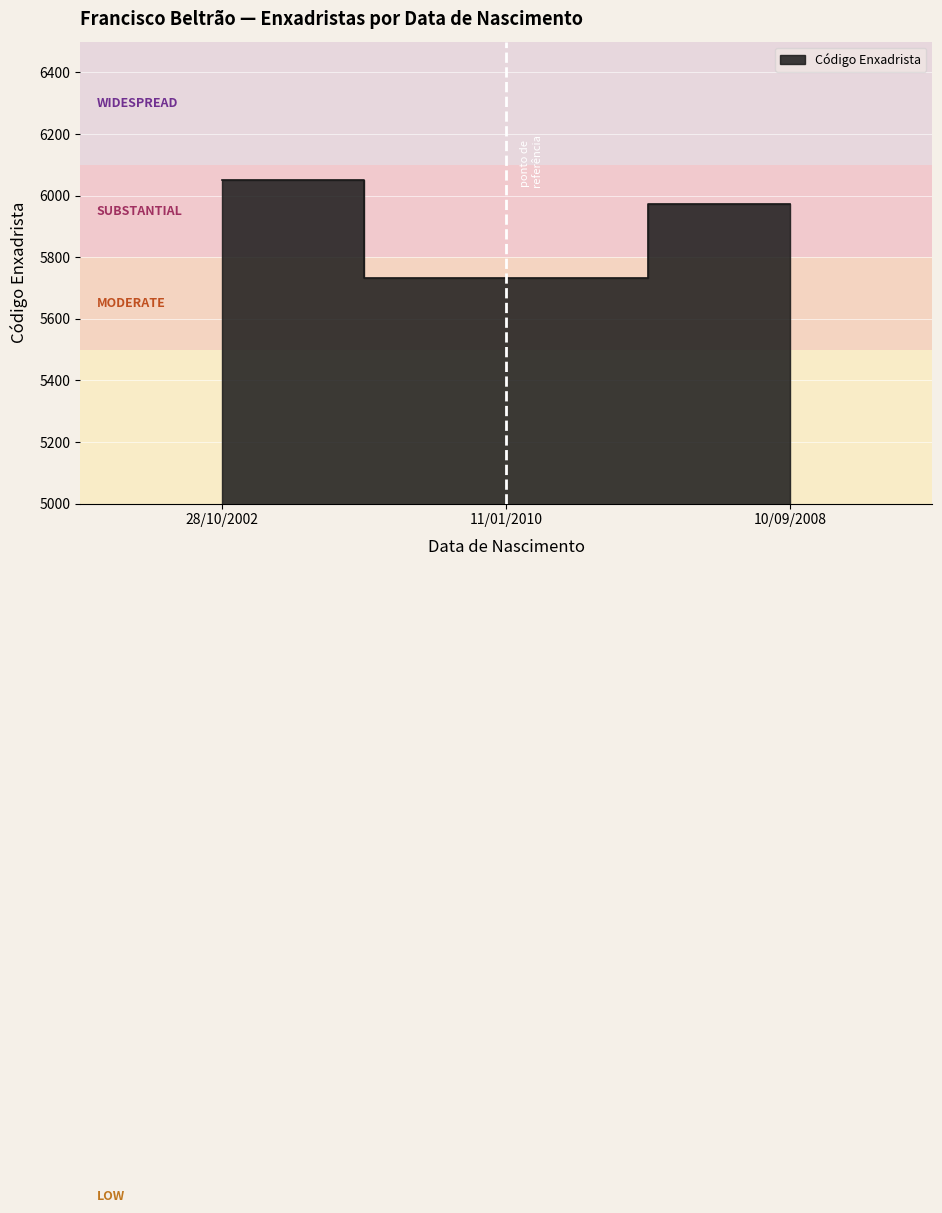

What is the change in value from 28/10/2002 to 11/01/2010?

-320